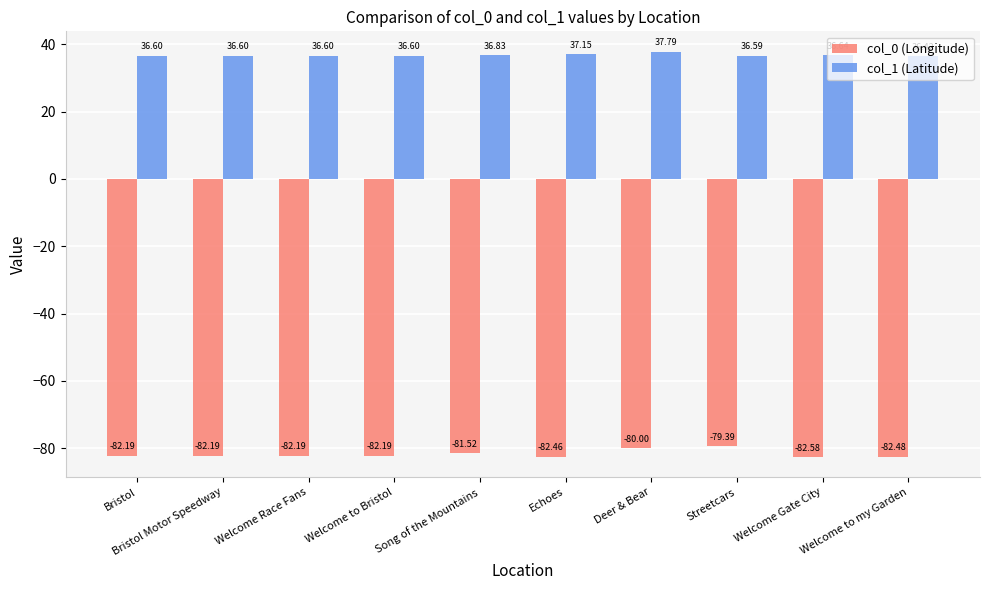

List the series in order of their peak value, lowest first.

col_0 (Longitude), col_1 (Latitude)